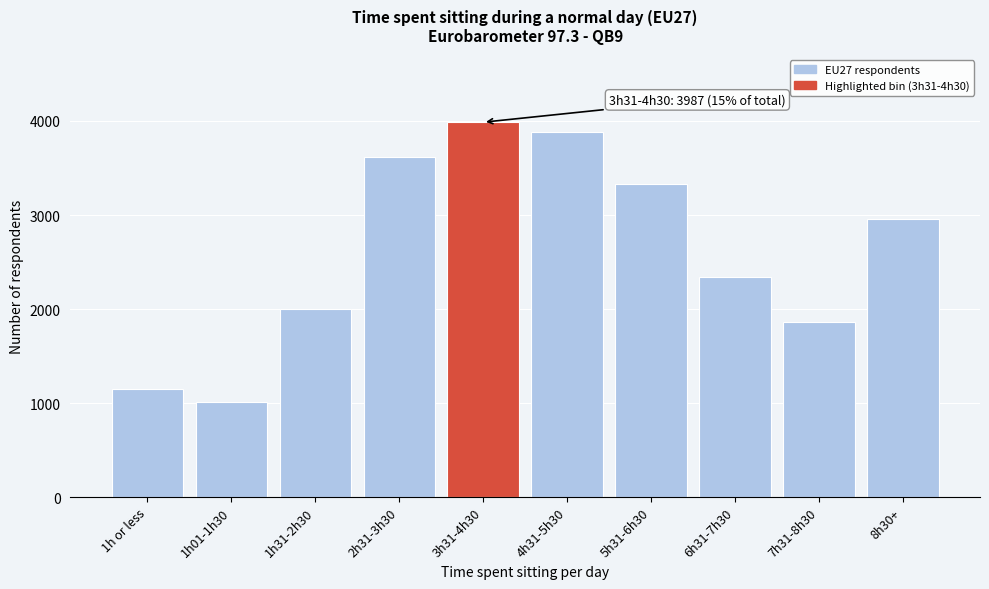

Reading right to left, extract all data points from this chart.

2958	1864	2346	3328	3885	3987	3619	2004	1013	1154